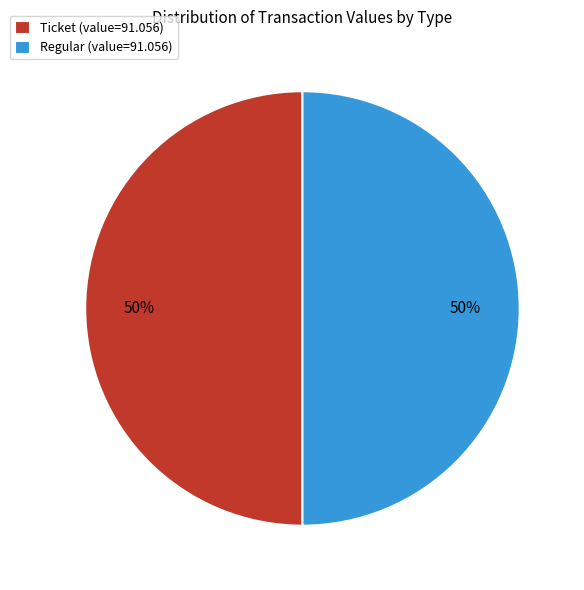

What is the ratio of the value at Ticket (value=91.056) to the value at Regular (value=91.056)?

1.0